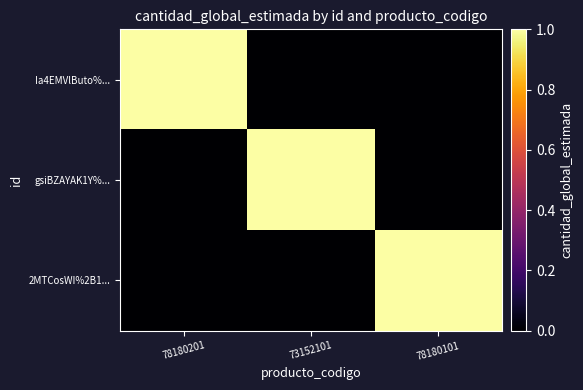

Reading left to right, extract all data points from this chart.

Ia4EMVlButo%...: 78180201=1	73152101=0	78180101=0
gsiBZAYAK1Y%...: 78180201=0	73152101=1	78180101=0
2MTCosWI%2B1...: 78180201=0	73152101=0	78180101=1